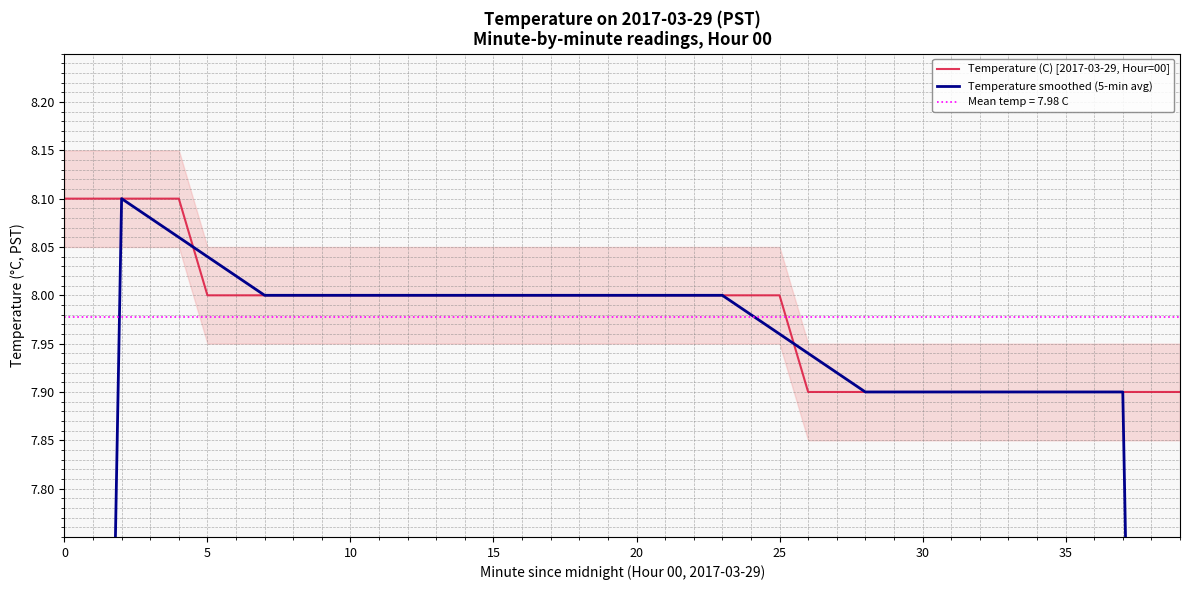

Reading left to right, transcribe all the data shown in this chart.

Temperature (C) [2017-03-29, Hour=00]: 8.1	8.1	8.1	8.1	8.1	8.0	8.0	8.0	8.0	8.0	8.0	8.0	8.0	8.0	8.0	8.0	8.0	8.0	8.0	8.0	8.0	8.0	8.0	8.0	8.0	8.0	7.9	7.9	7.9	7.9	7.9	7.9	7.9	7.9	7.9	7.9	7.9	7.9	7.9	7.9
Temperature smoothed (5-min avg): 4.9	6.5	8.1	8.1	8.1	8.0	8.0	8.0	8.0	8.0	8.0	8.0	8.0	8.0	8.0	8.0	8.0	8.0	8.0	8.0	8.0	8.0	8.0	8.0	8.0	8.0	7.9	7.9	7.9	7.9	7.9	7.9	7.9	7.9	7.9	7.9	7.9	7.9	6.3	4.7